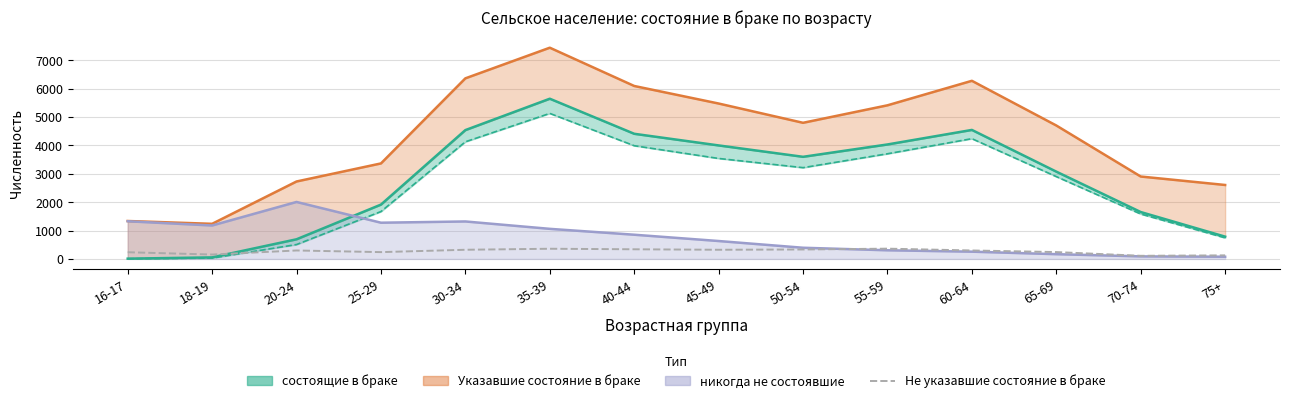

What is the label of the 14th point from the right?

16-17